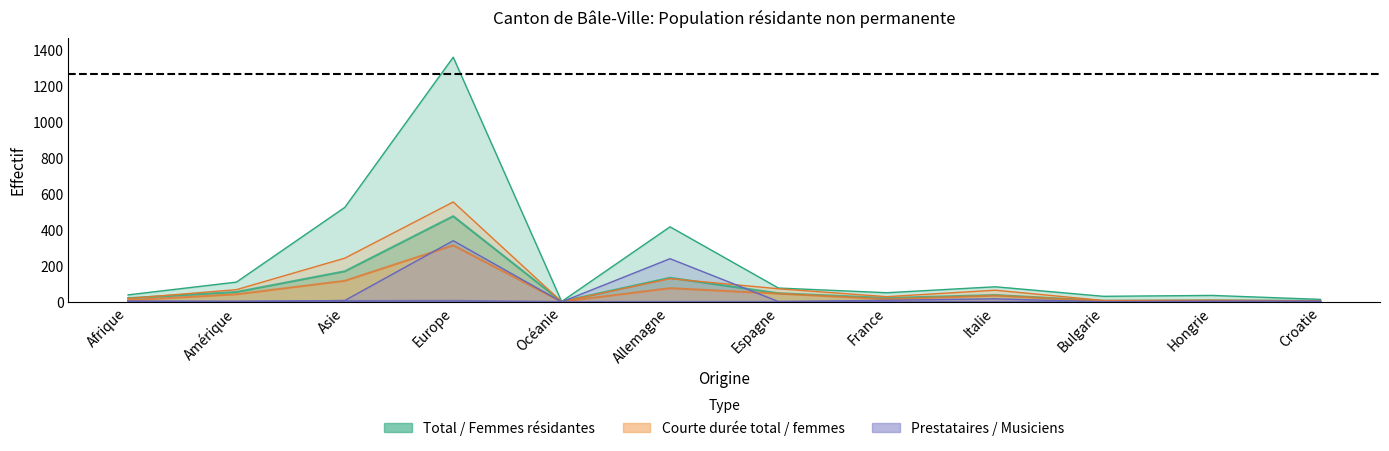

At which label does Total pop résidante (Femmes) reach its minimum?

Océanie